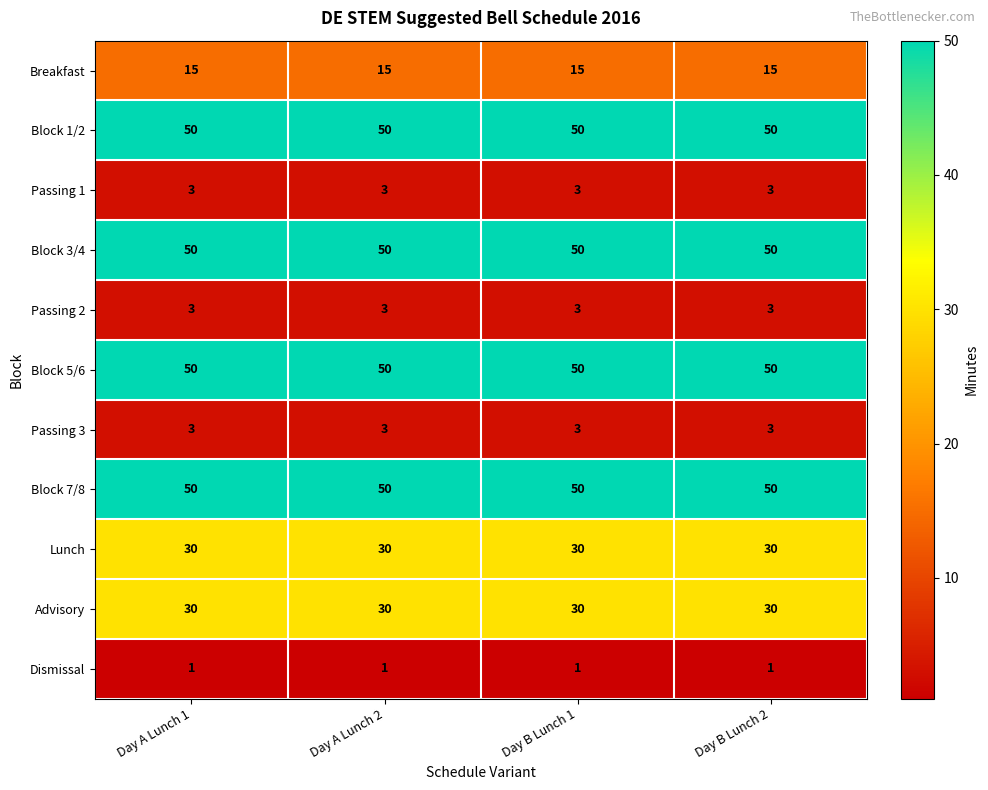

What is the approximate value of Passing 2 at Day A Lunch 1?

3